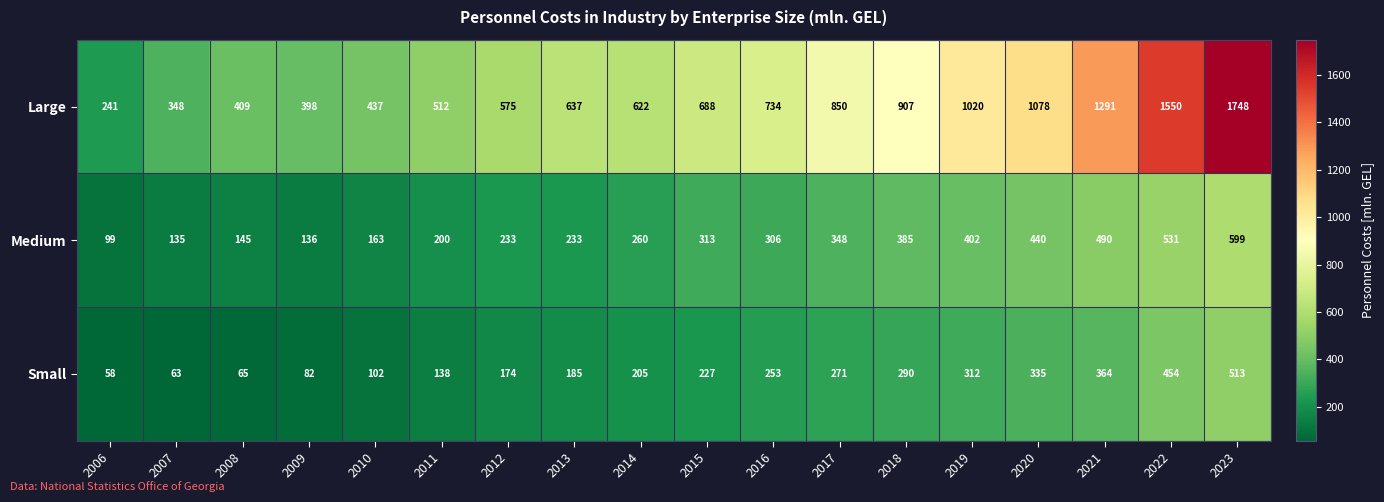

Which label corresponds to the largest value in the chart?

2023